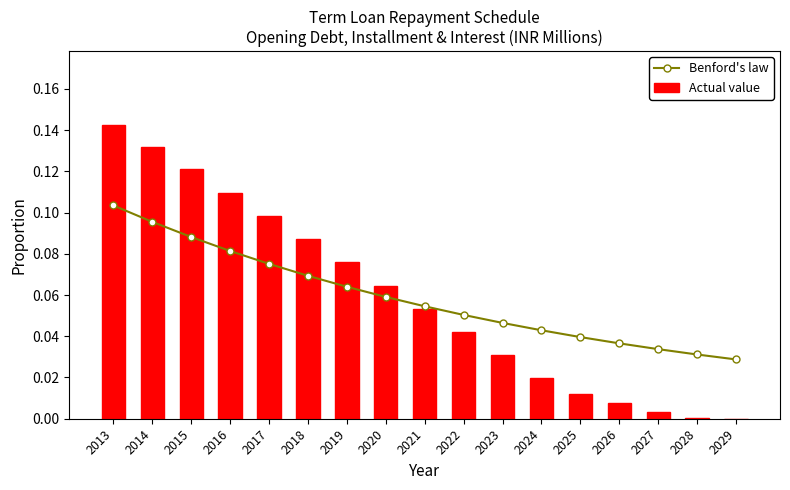

The Benford's law series shows 0.1 at 2018. True or false?

True